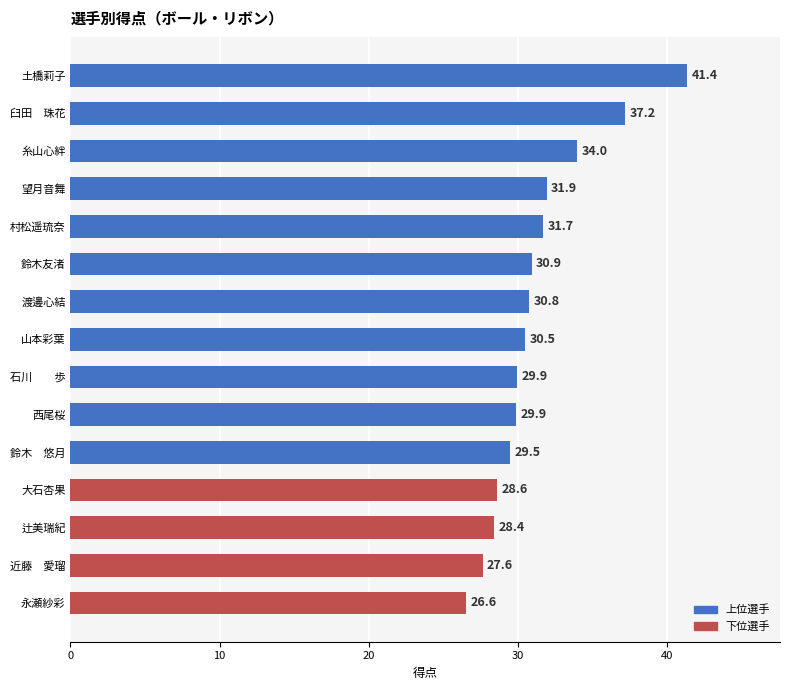

How many values are below 30?

7